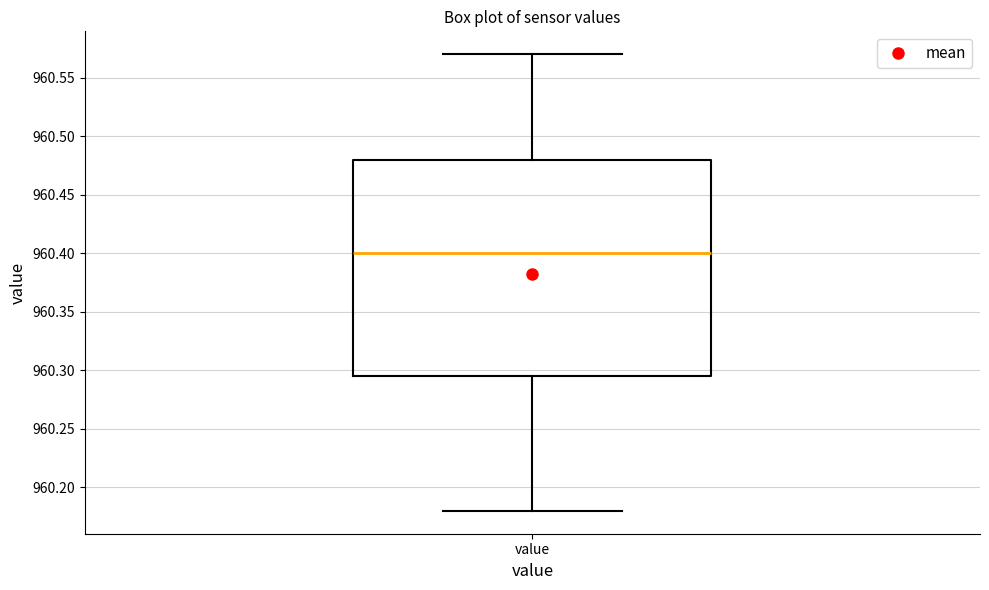

Read this box plot against the y-axis: the position of the median line, the range covered by the box, and the ends of both whiskers. The values are not printed on the chart, so give them approximately, as read against the axis.

median 960.400, box 960.295 to 960.480, whiskers 960.180 to 960.570